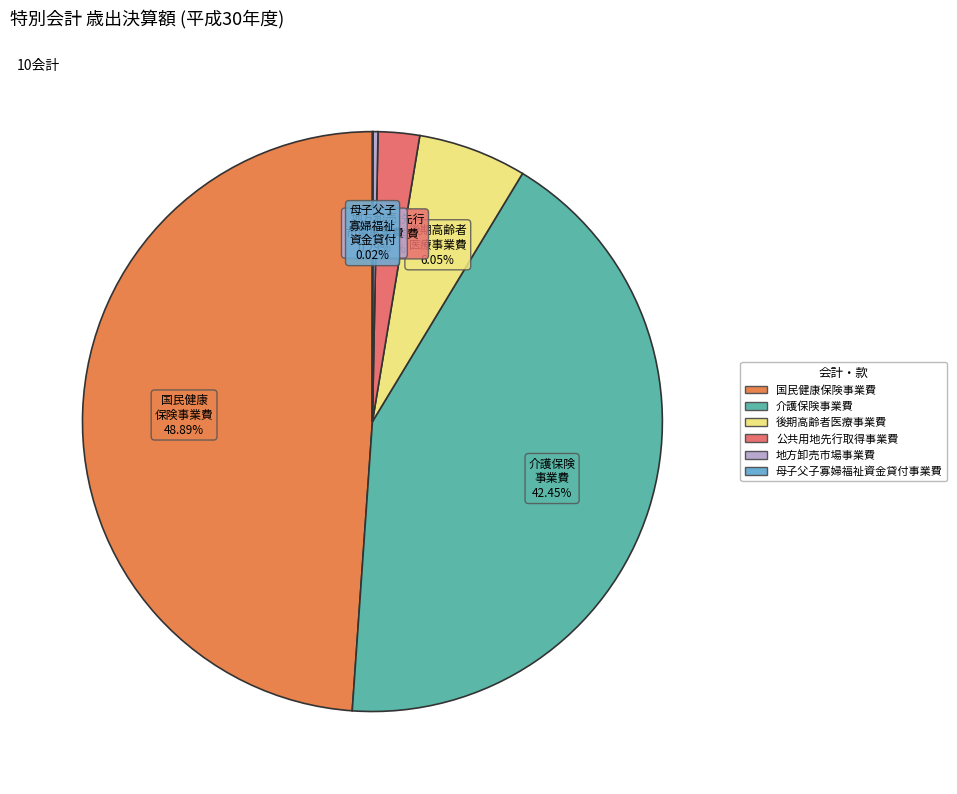

To the nearest percent, what is the average slice percentage?

17%